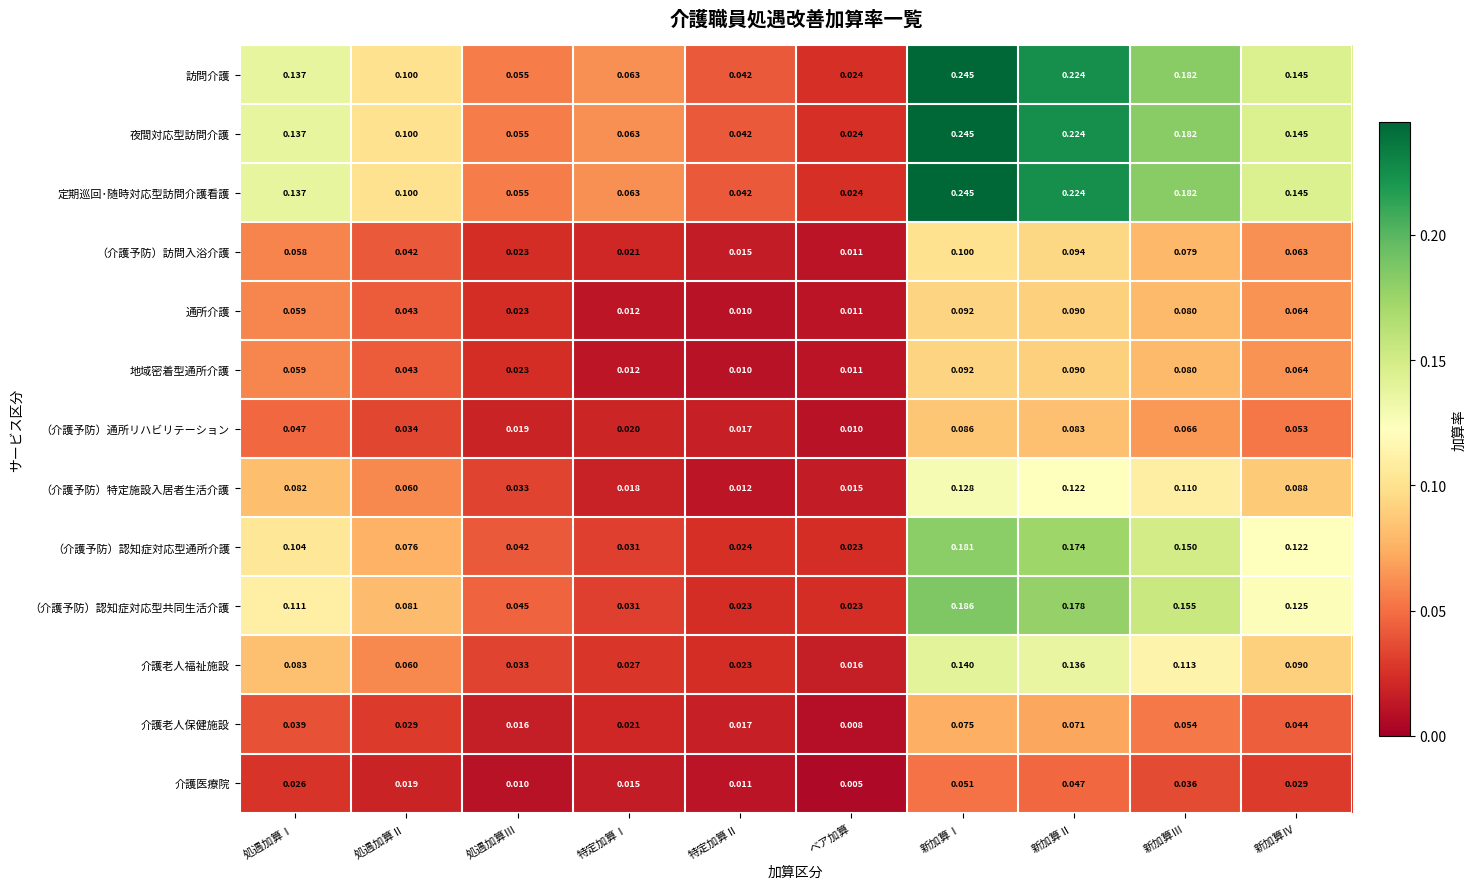

At which label is 通所介護 closest to 0?

特定加算Ⅱ